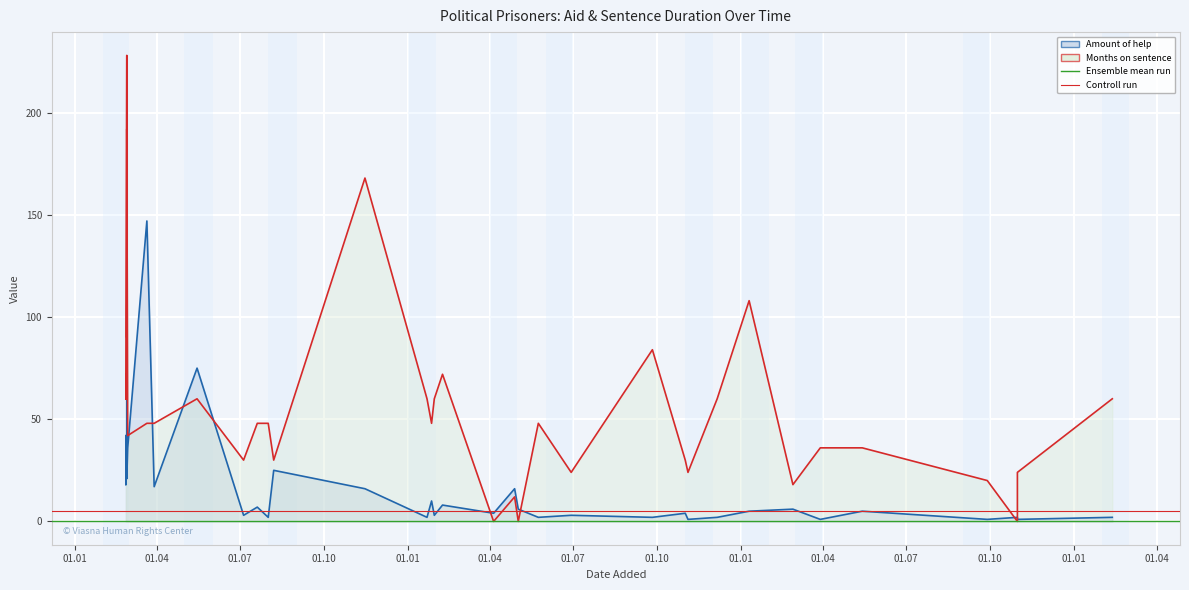

The Controll run series shows 7 at 01.04. True or false?

False